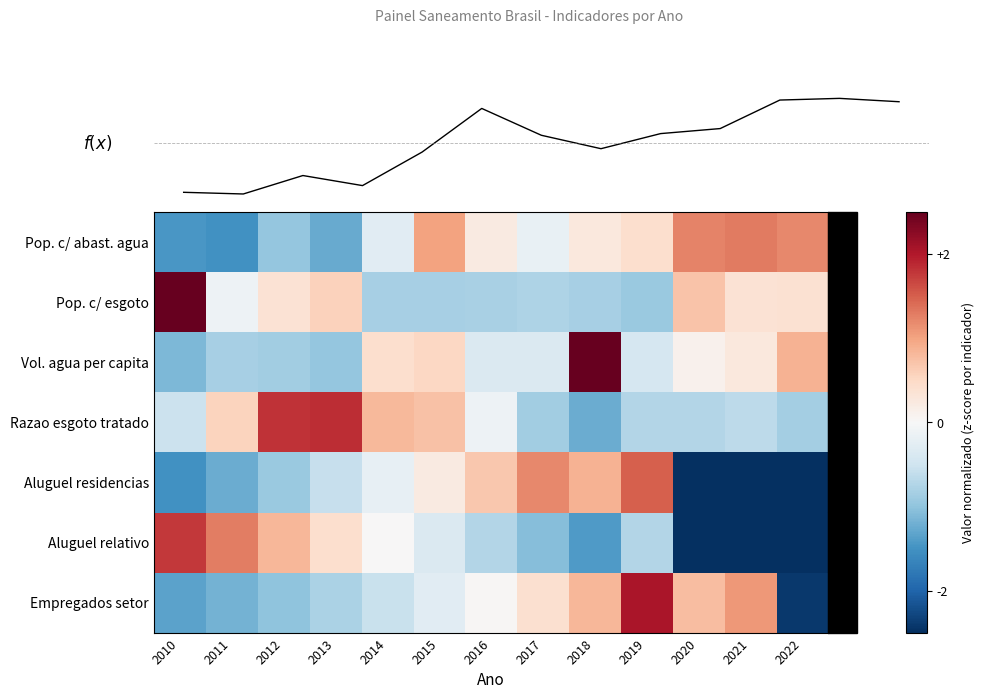

The Pop. c/ esgoto series shows 0.3 at 2020. True or false?

False